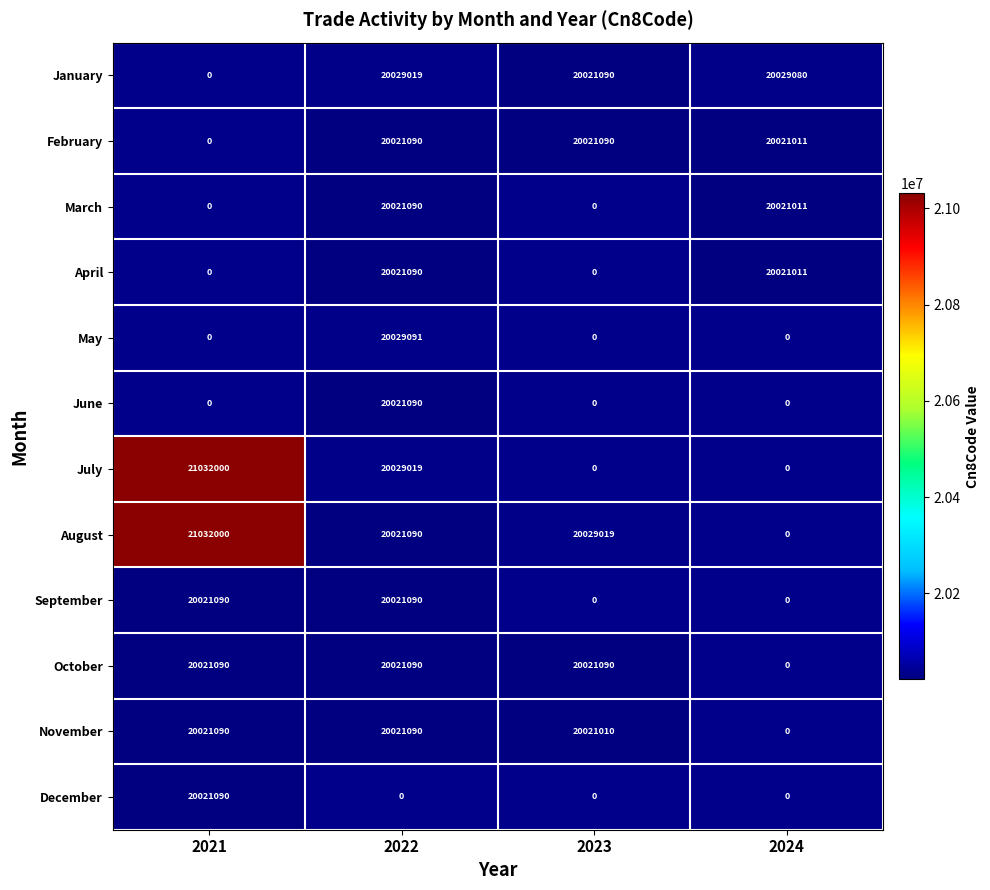

What is the difference between the maximum and minimum values in the 2021 series?

21032000